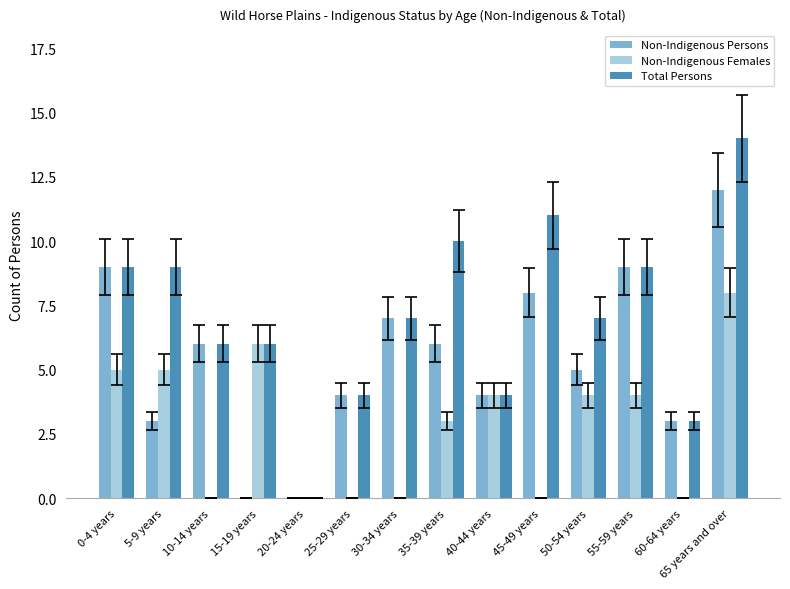

Which series changed the most between 35-39 years and 65 years and over?

Non-Indigenous Persons